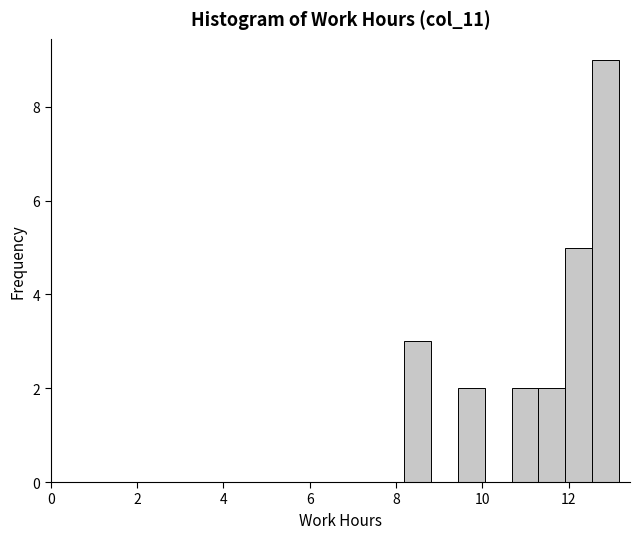

Read against the x-axis, roughly where is the centre of the tallest bar?

12.8